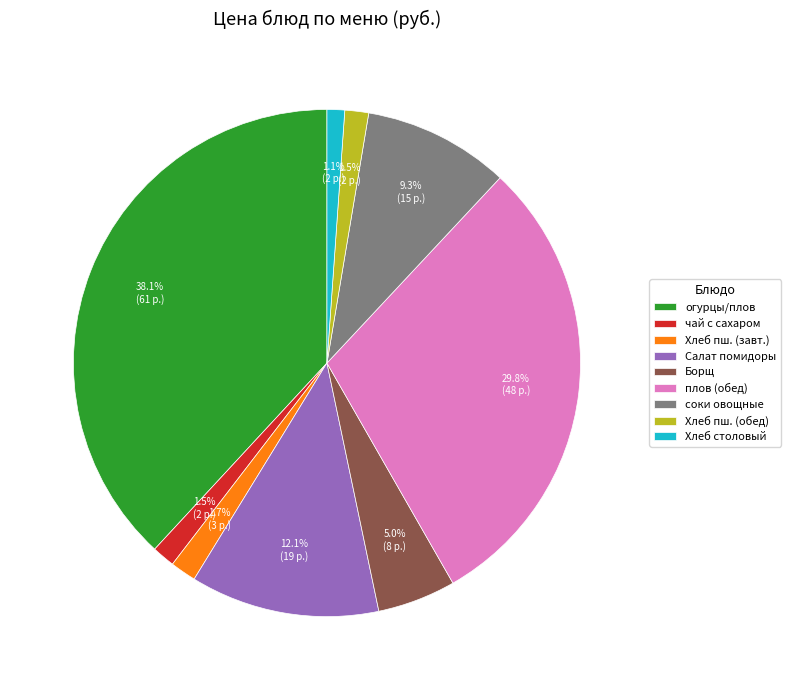

To the nearest percent, what is the average slice percentage?

11%